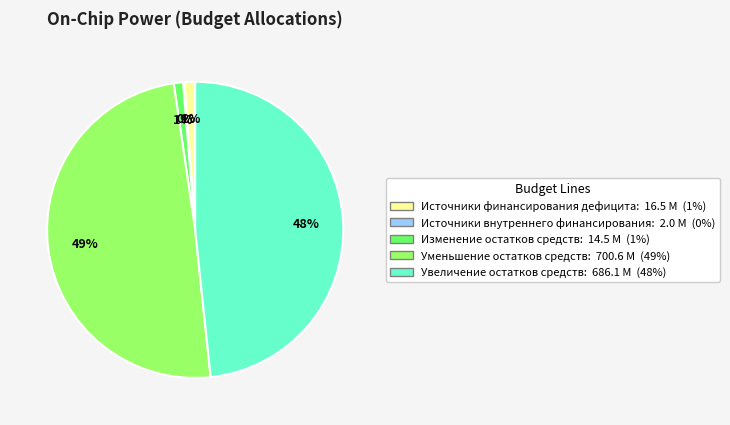

Does any single category account for the majority?

No